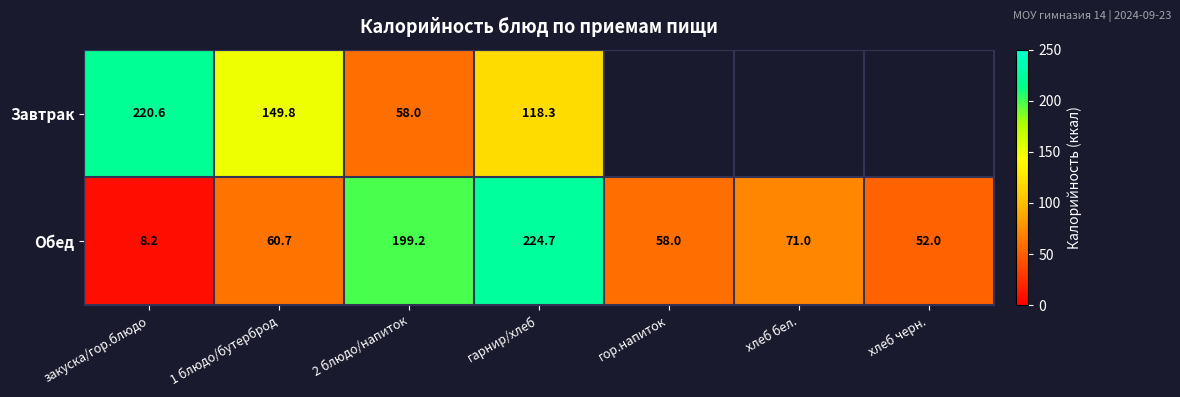

Is it true that Обед equals 71.0 at хлеб бел.?

True